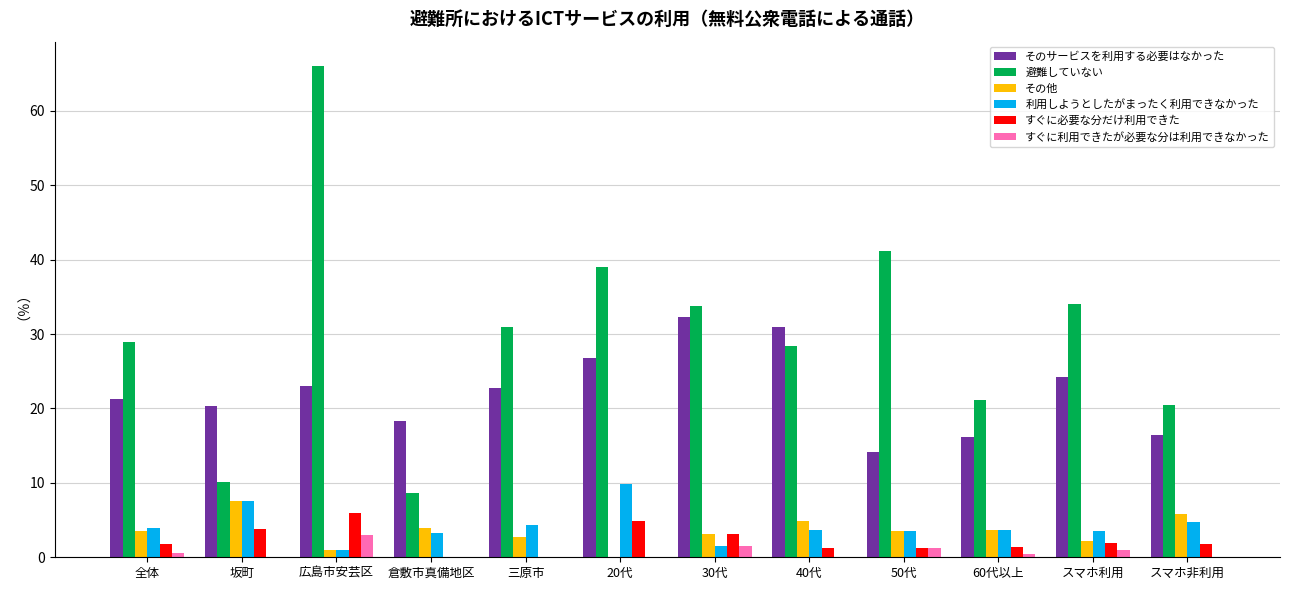

Which series changed the most between 全体 and 60代以上?

避難していない